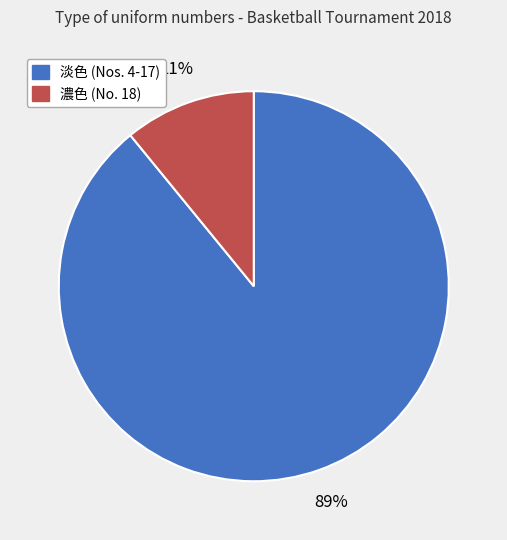

To the nearest percent, what is the difference between the largest and smallest slice percentages?

78%